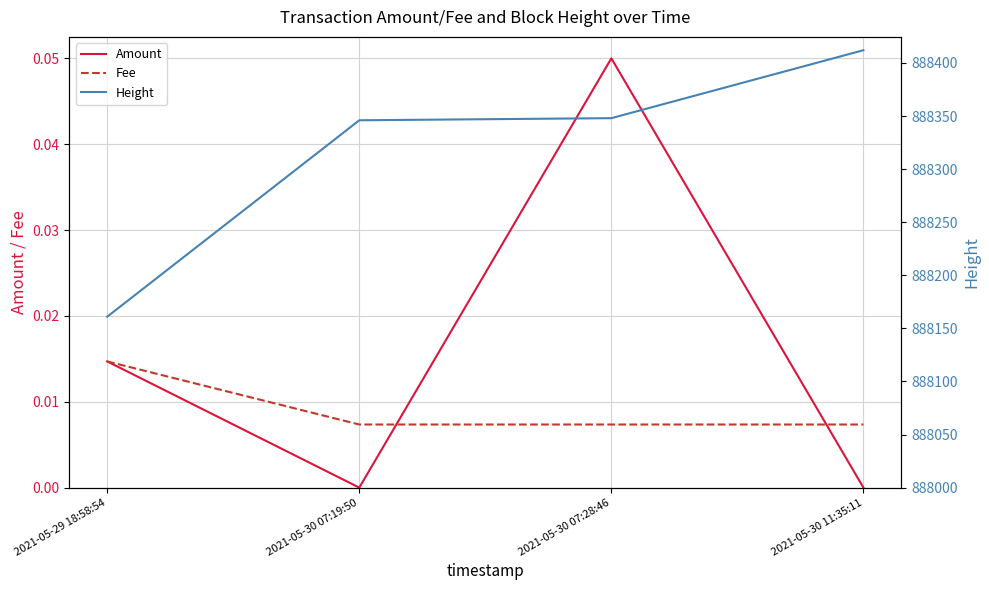

What is the difference between the Height values at 2021-05-29 18:58:54 and 2021-05-30 07:28:46?

187.0